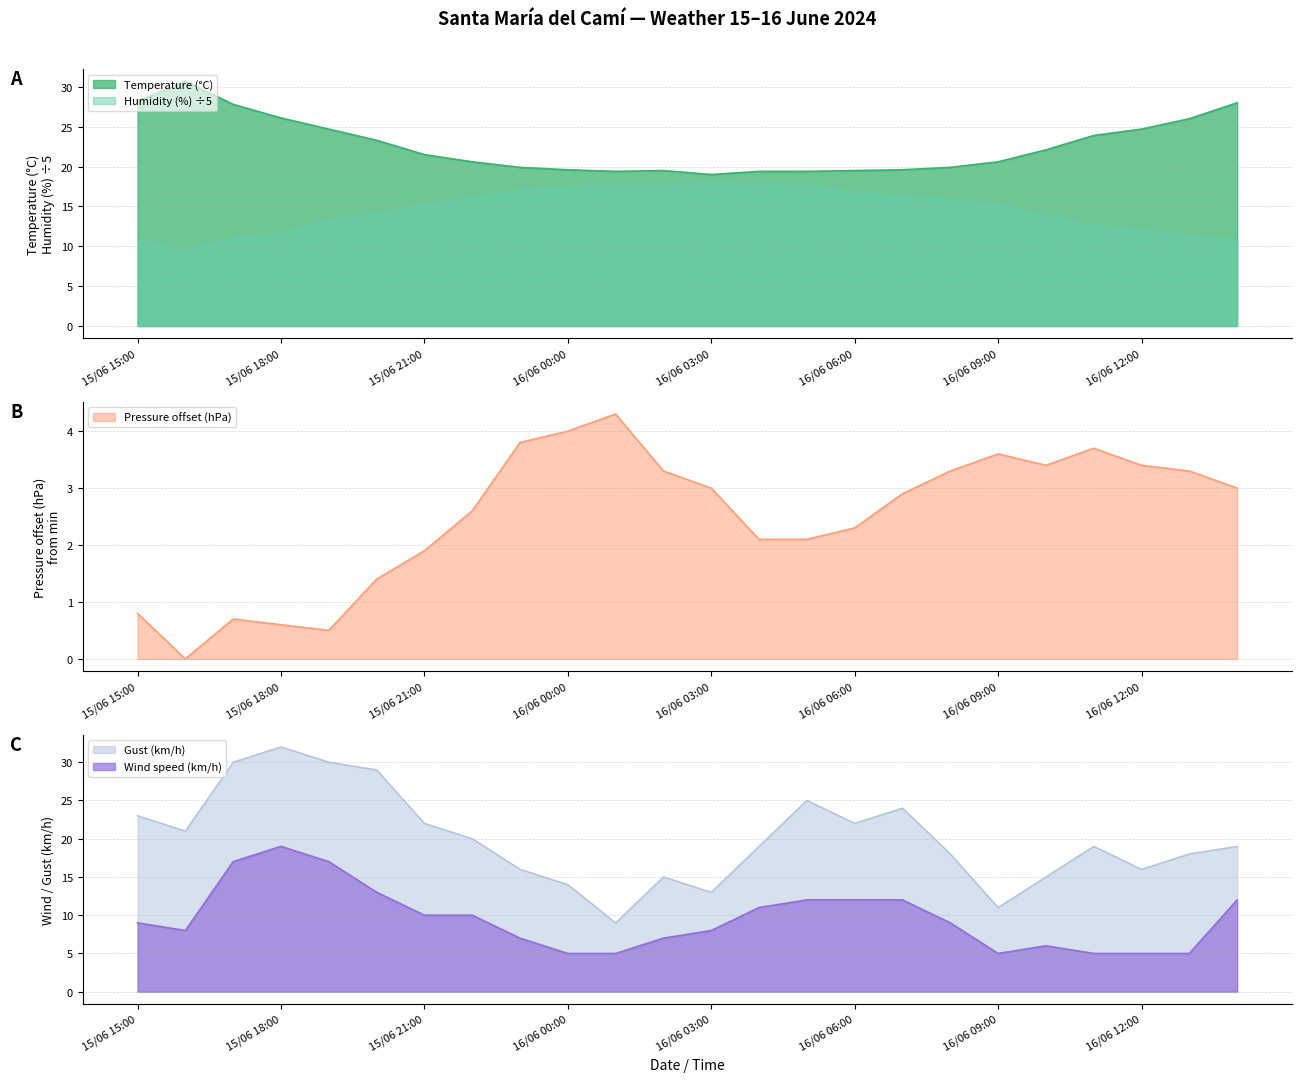

What are all the series names shown in the legend?

Temperature (°C), Humidity (%), Pressure (hPa), Wind speed (km/h), Gust (km/h)